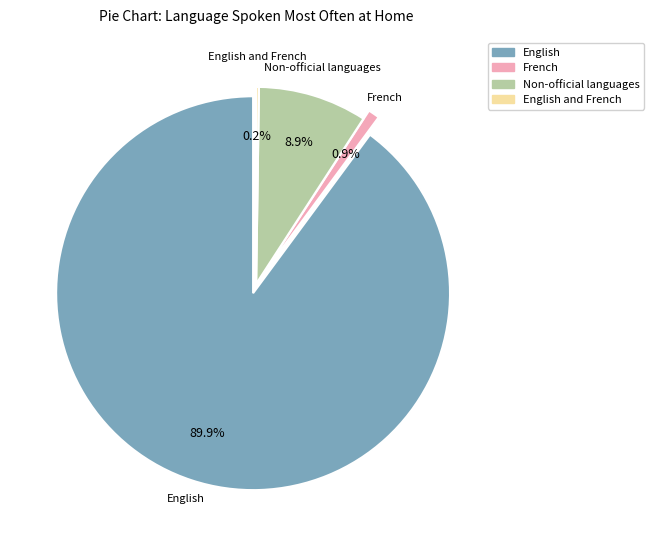

What is the smallest slice in the pie chart?

English and French